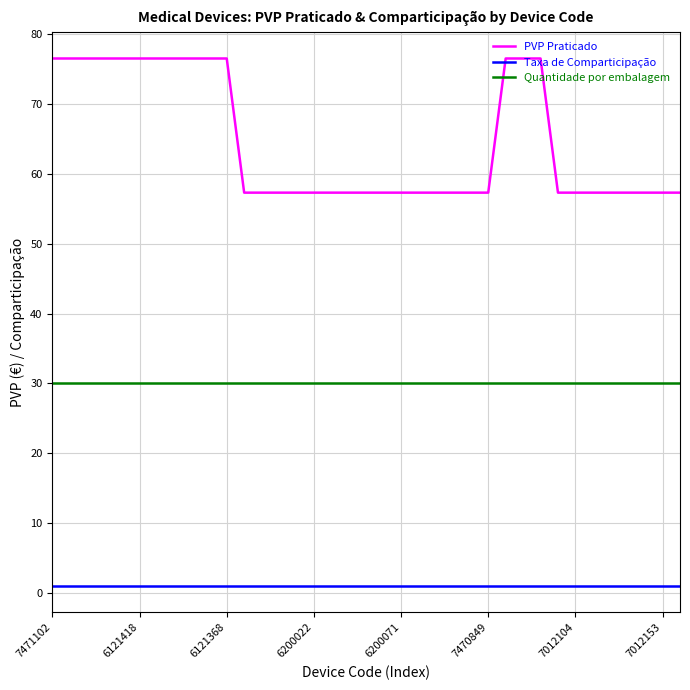

List the series in order of their peak value, highest first.

PVP Praticado, Quantidade por embalagem, Taxa de Comparticipação